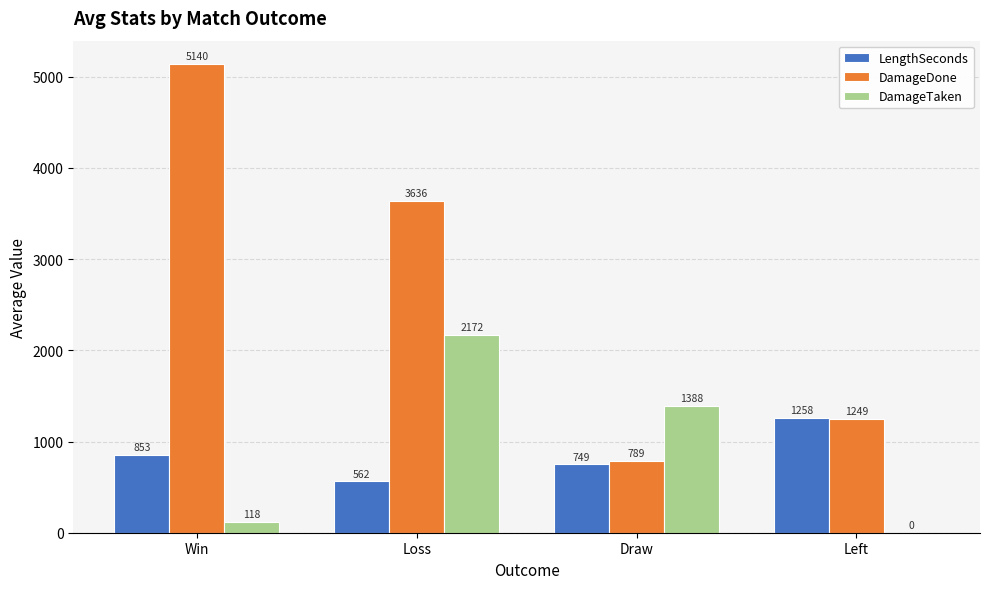

The value of DamageDone at Loss is 4780.1. True or false?

False